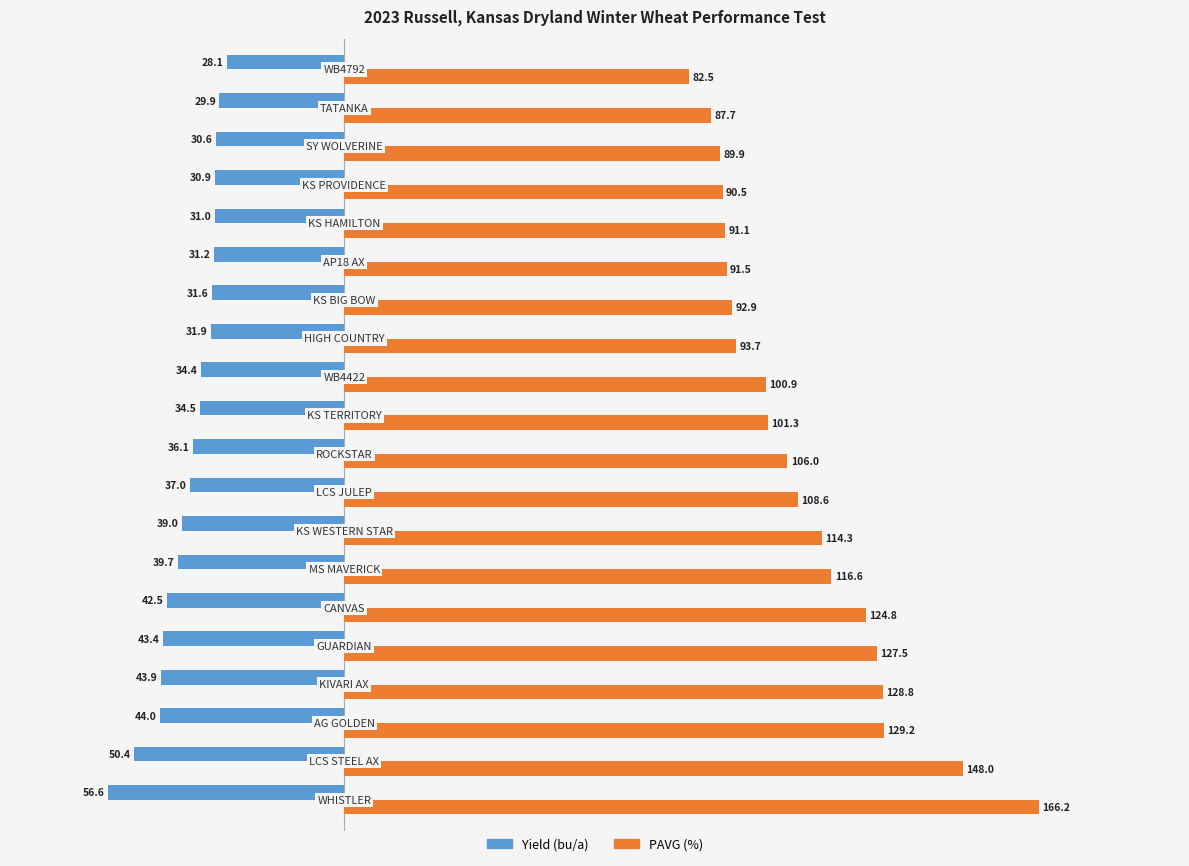

Which series has the largest total across all categories?

PAVG (%)